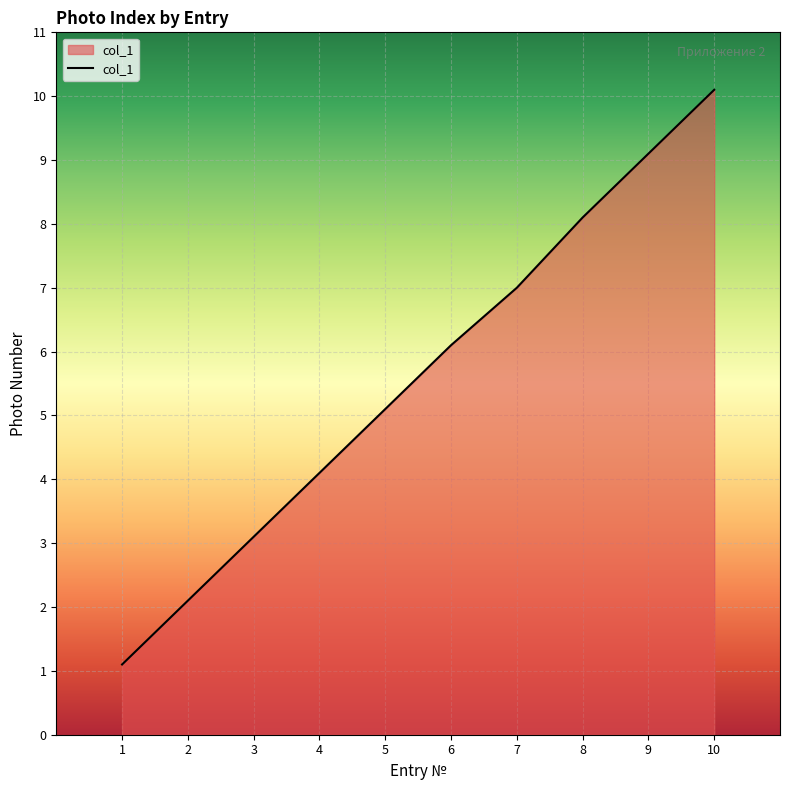

Count the number of categories in the chart.

10